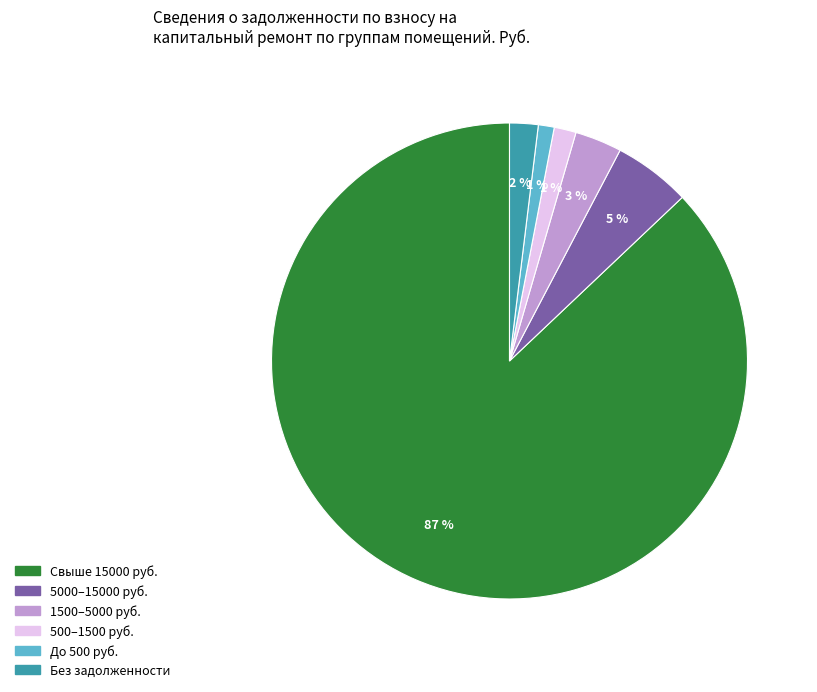

Is there a majority slice in this chart?

Yes